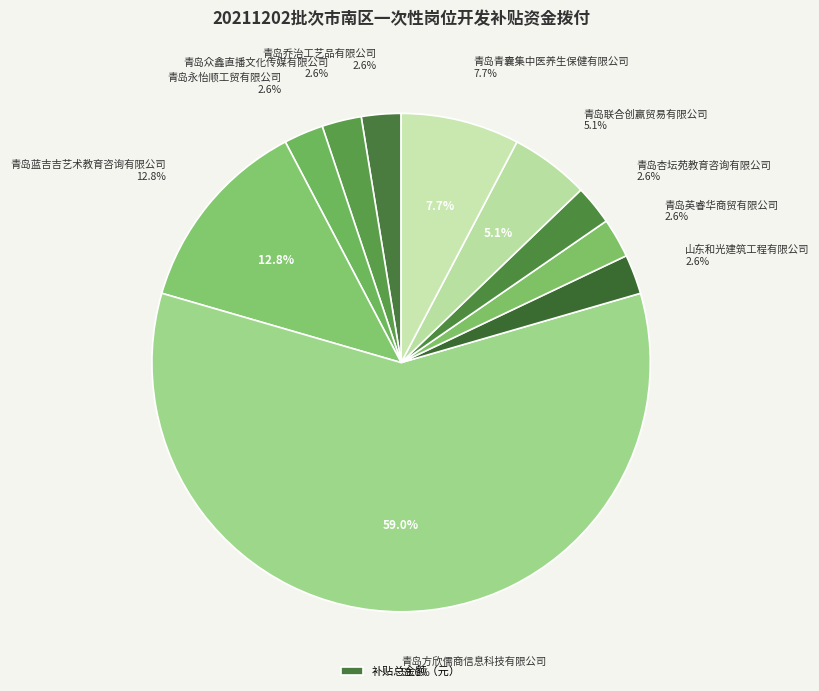

How many segments does this pie chart have?

10